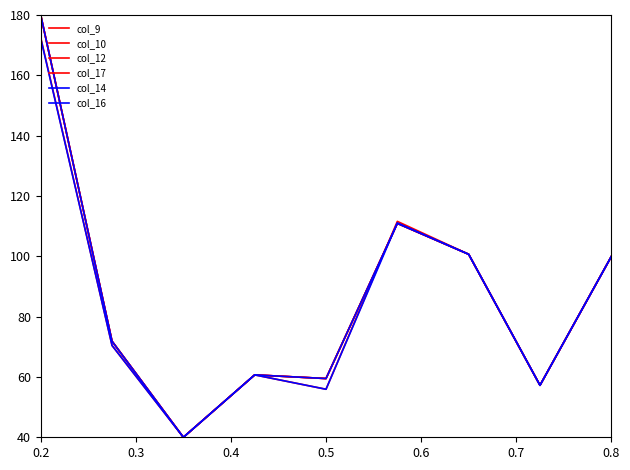

List the series in order of their peak value, lowest first.

col_16, col_17, col_9, col_10, col_12, col_14